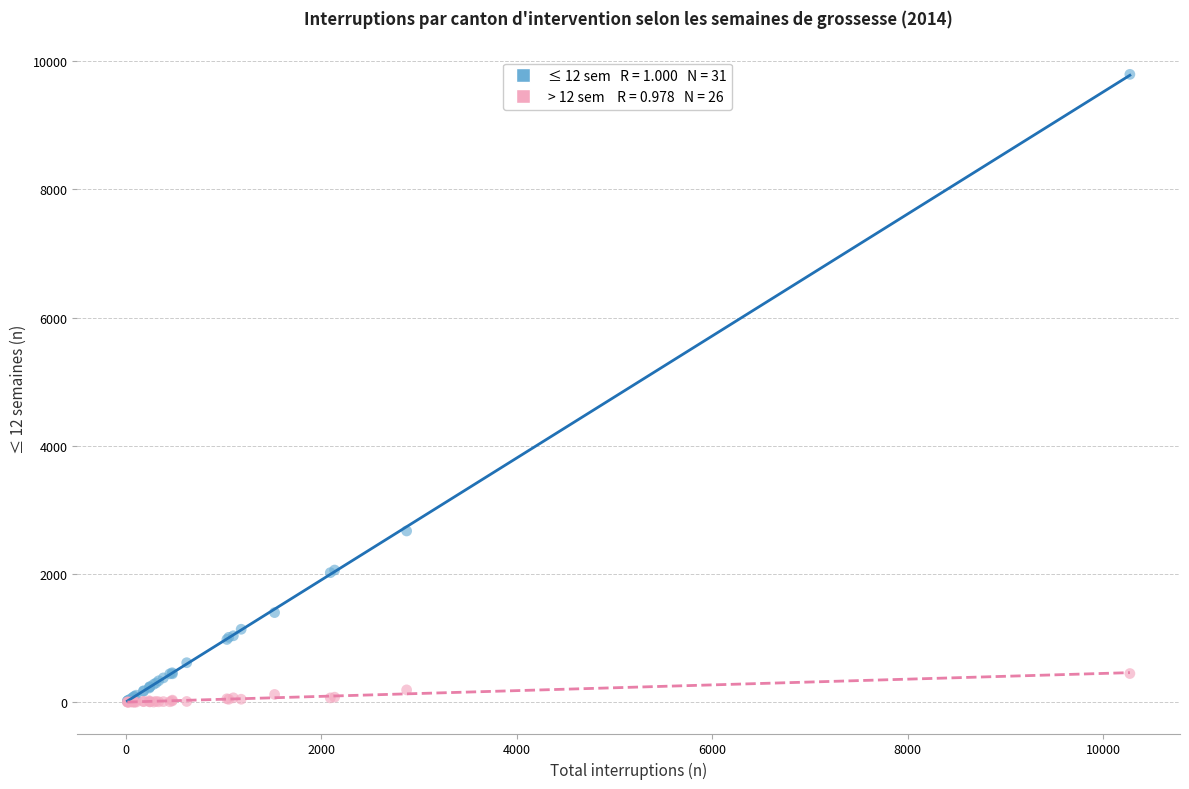

Across all series, what Y value is closest to 4898?

2671